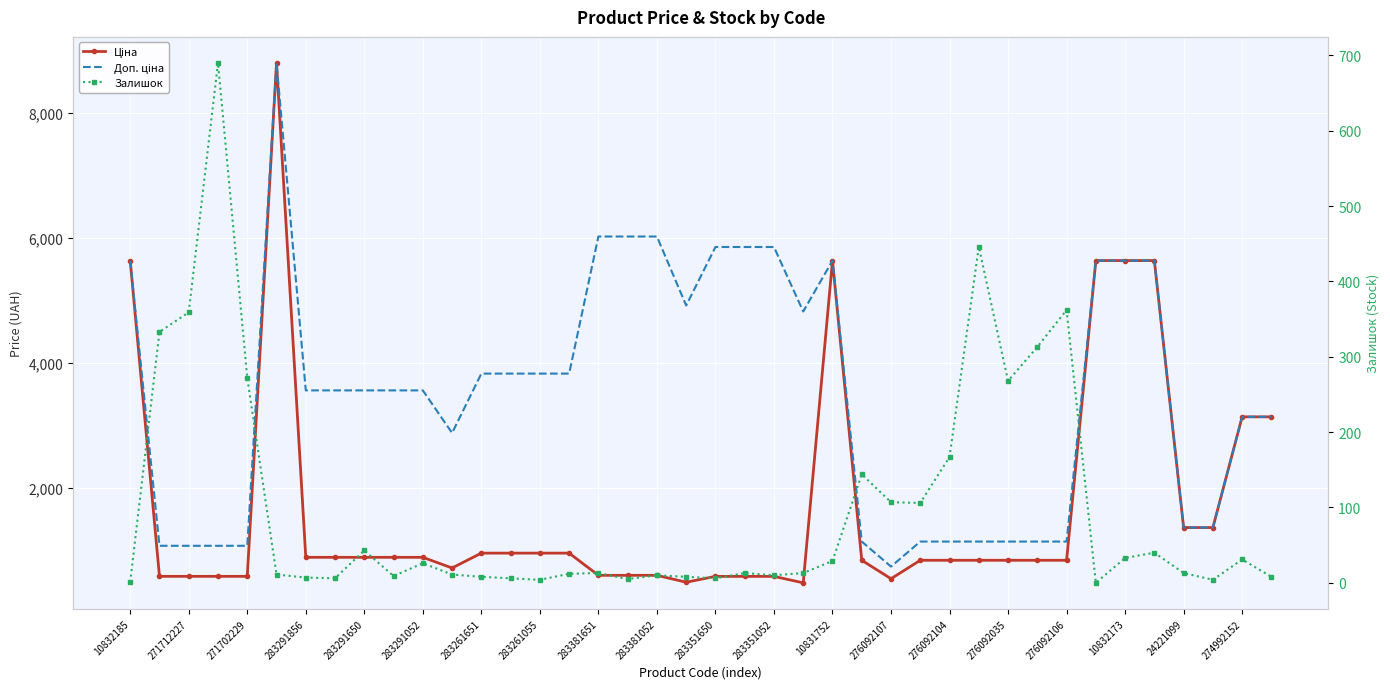

What position from the right is 24221099?

4